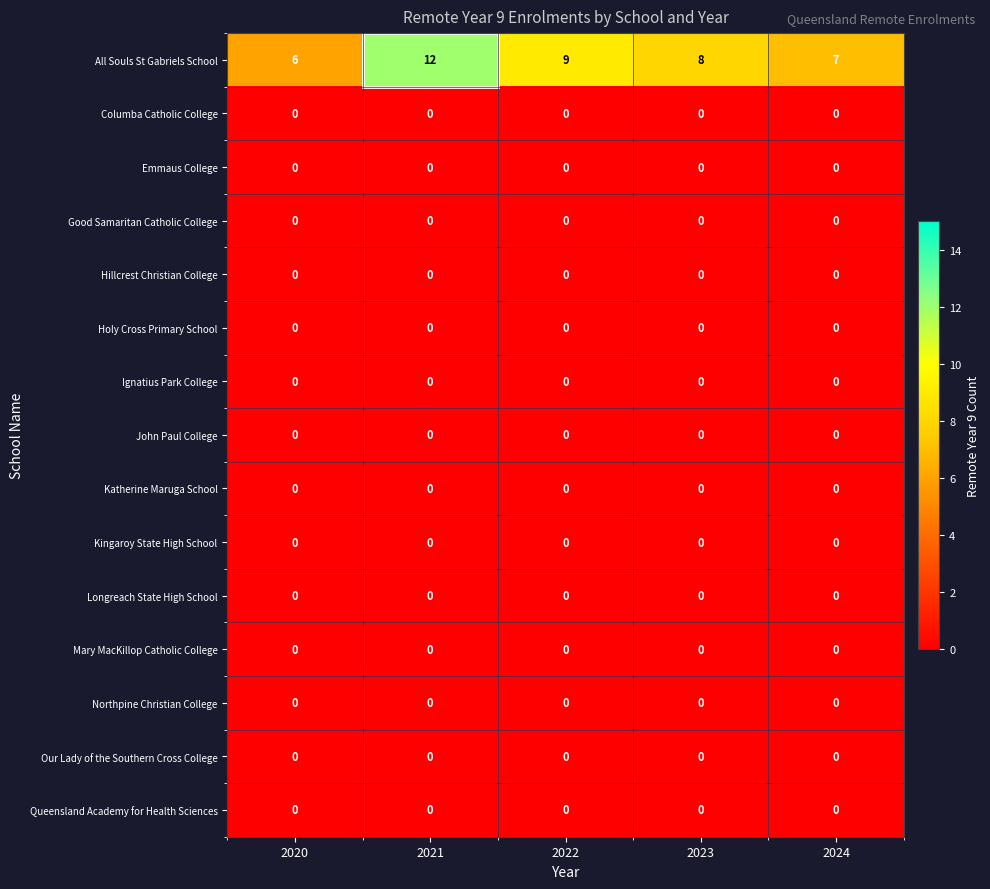

What is the spread (max minus min) of values at 2022?

9